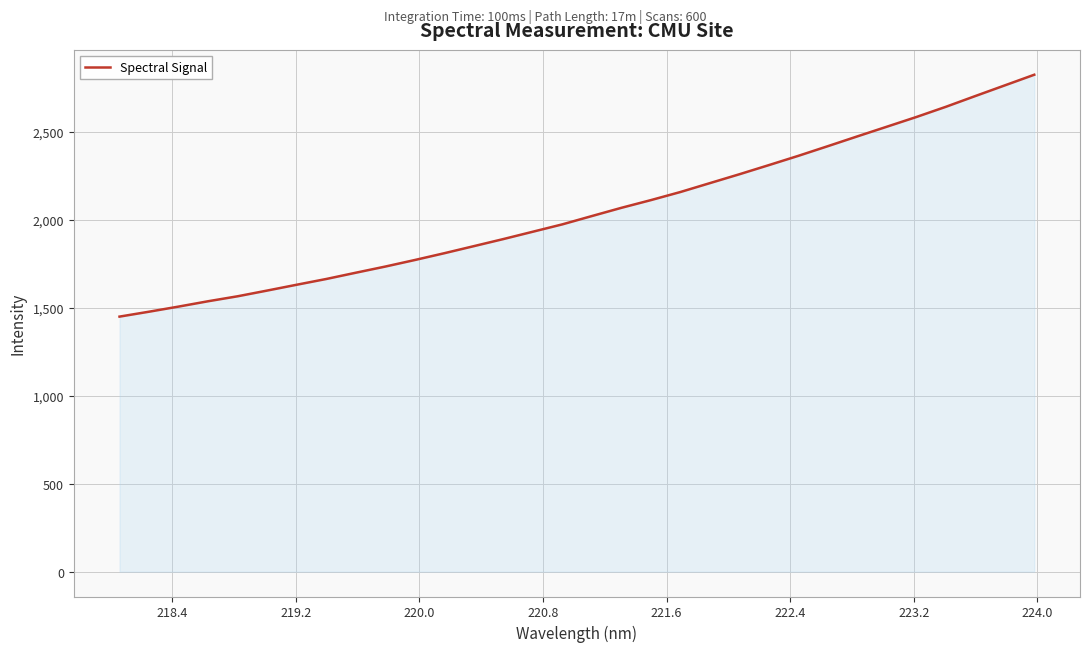

What is the maximum value shown in the chart?

2825.9